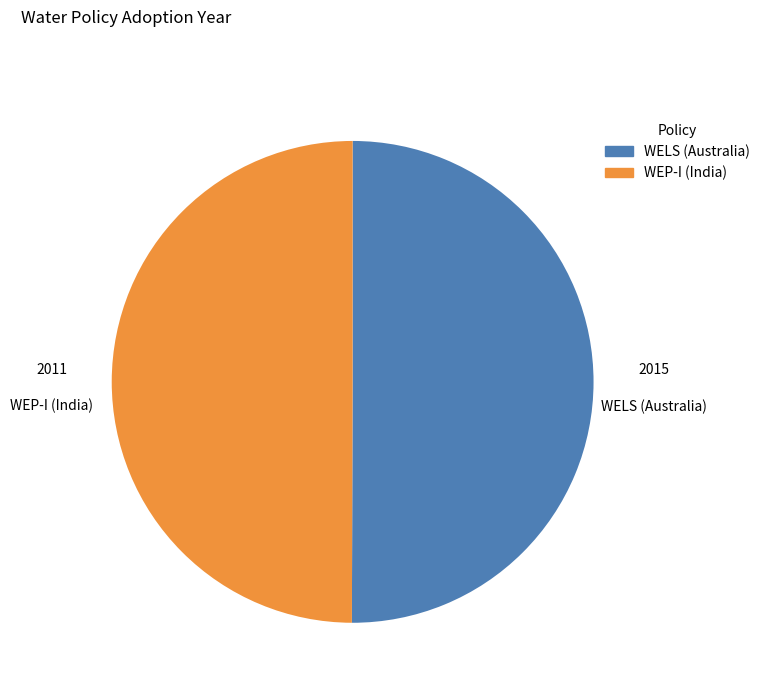

Approximately how many times larger is the value at WELS (Australia) compared to WEP-I (India)?

1.0